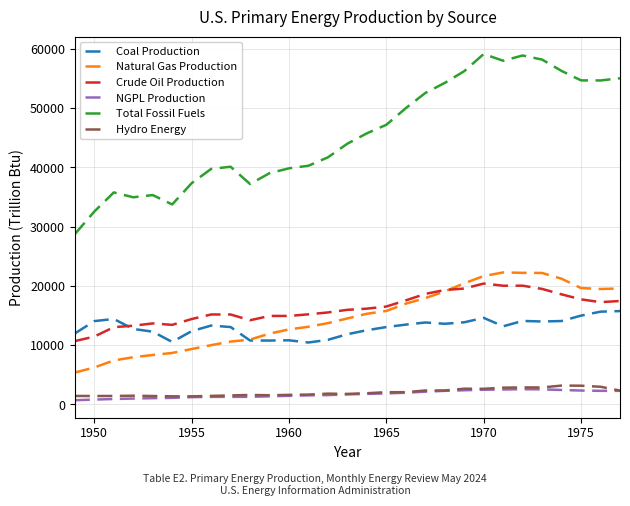

Which series has the largest total across all categories?

Total Fossil Fuels